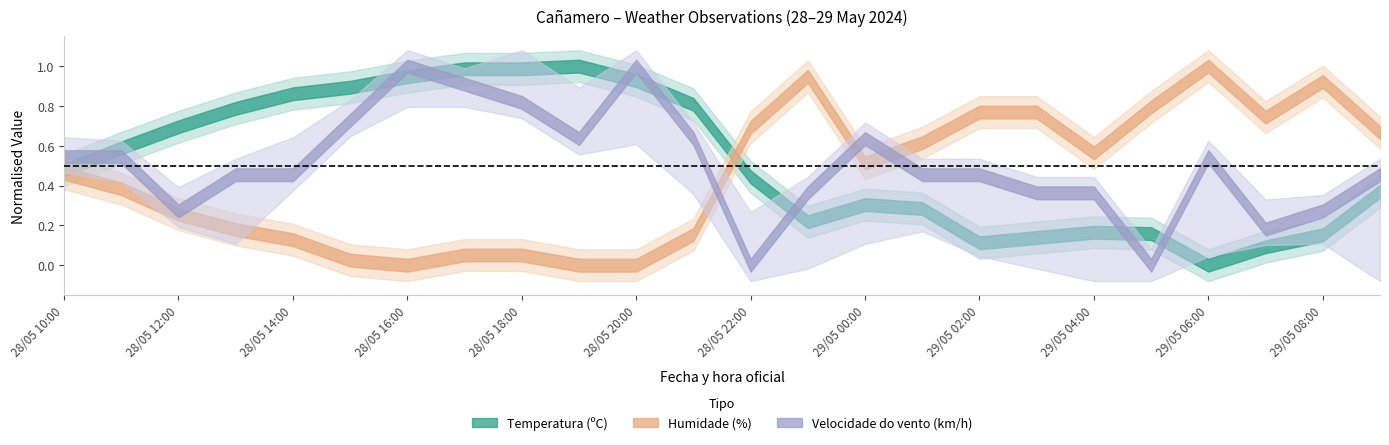

How many interior local peaks does the Temperatura series have?

3